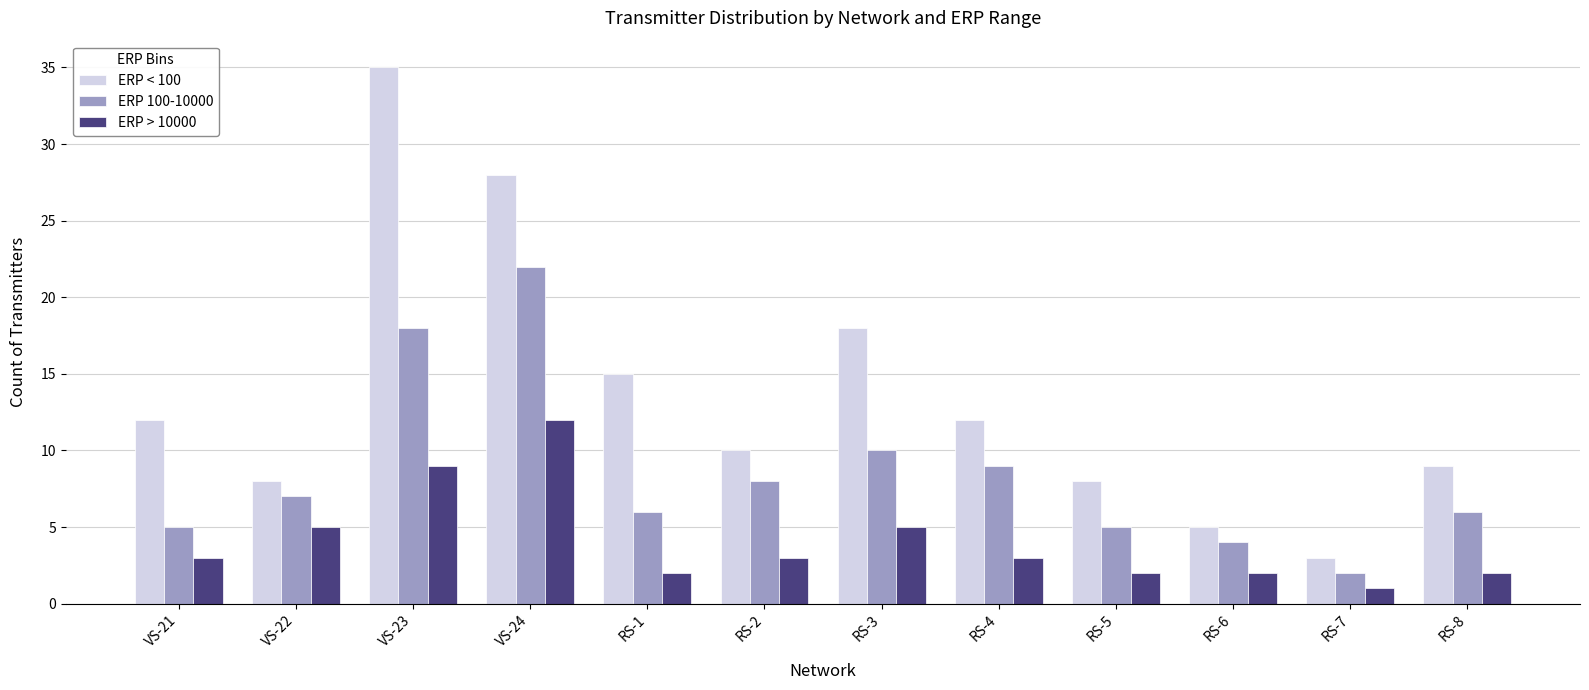

How many categories are shown in the chart?

12